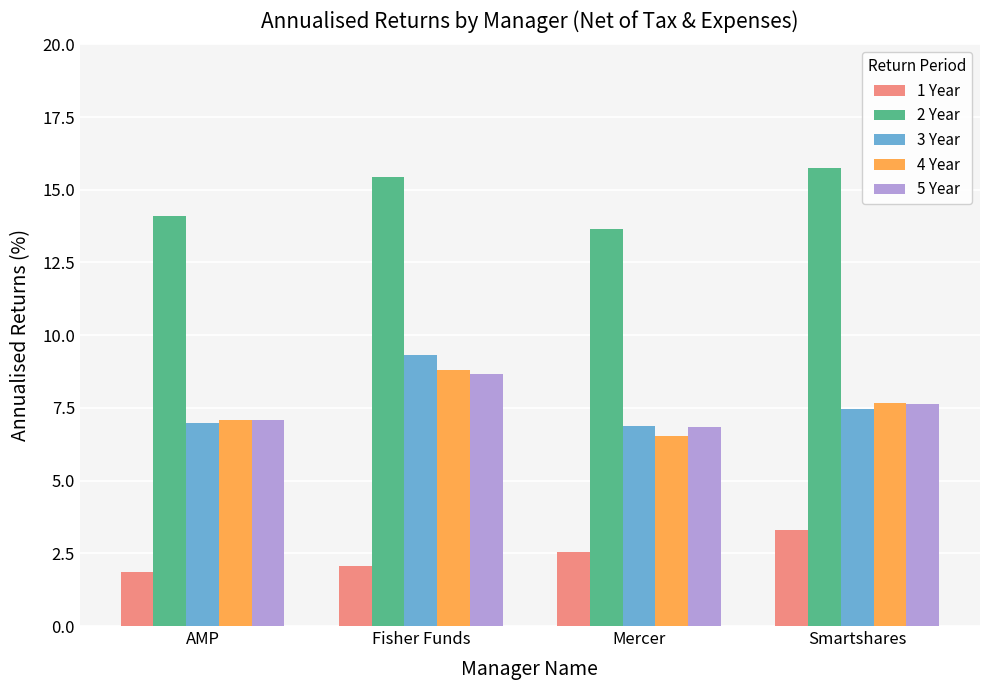

How many values in the 4 Year series exceed 7?

3